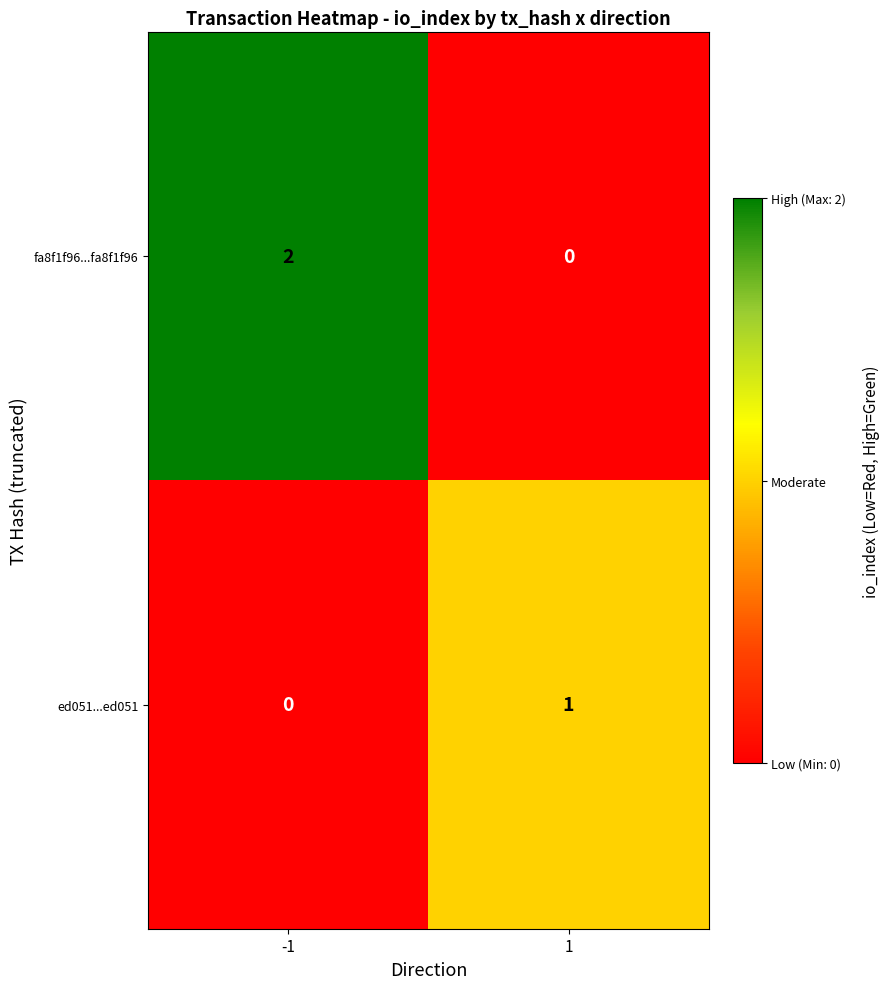

At which category is the sum across all series the highest?

-1